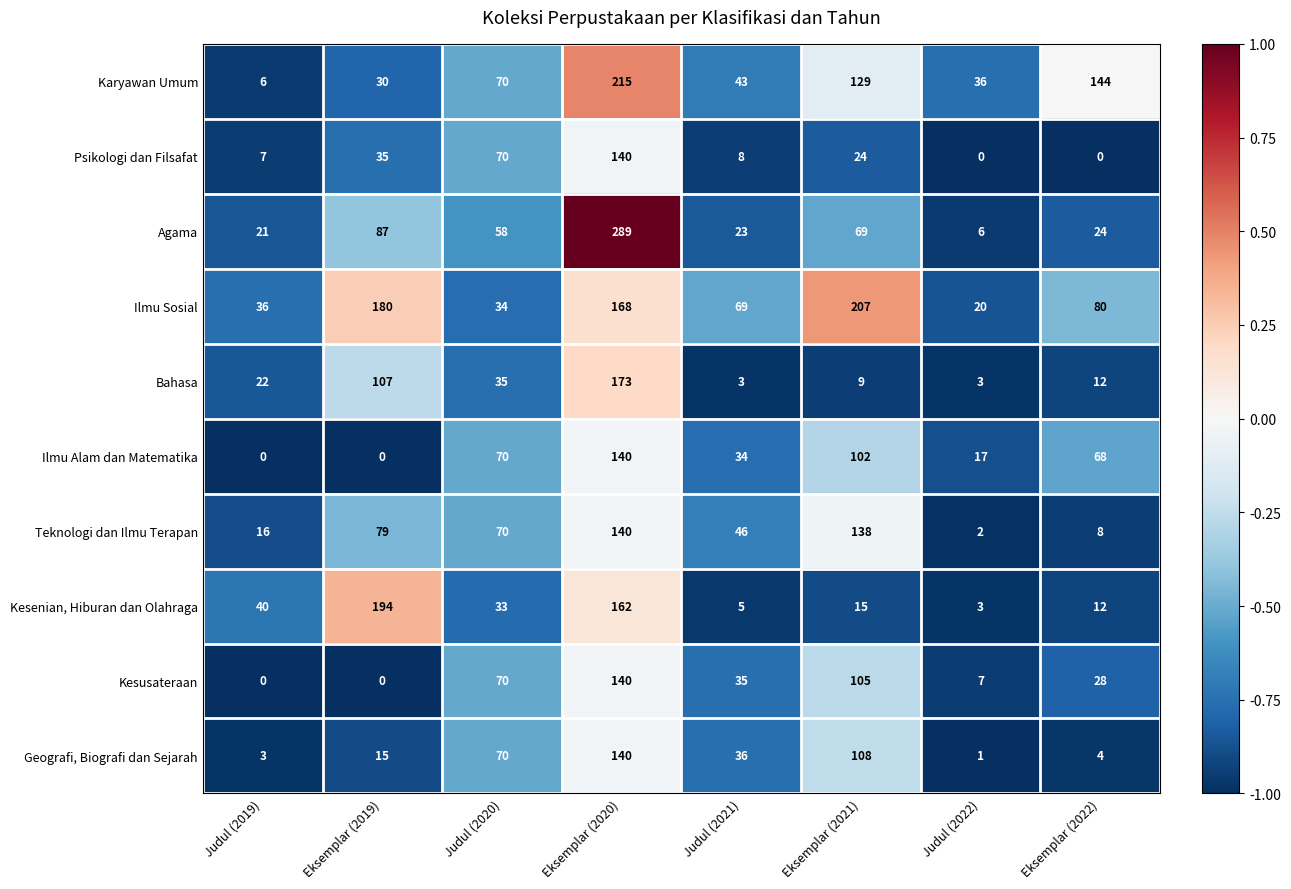

What is the spread (max minus min) of values at Eksemplar (2021)?

198